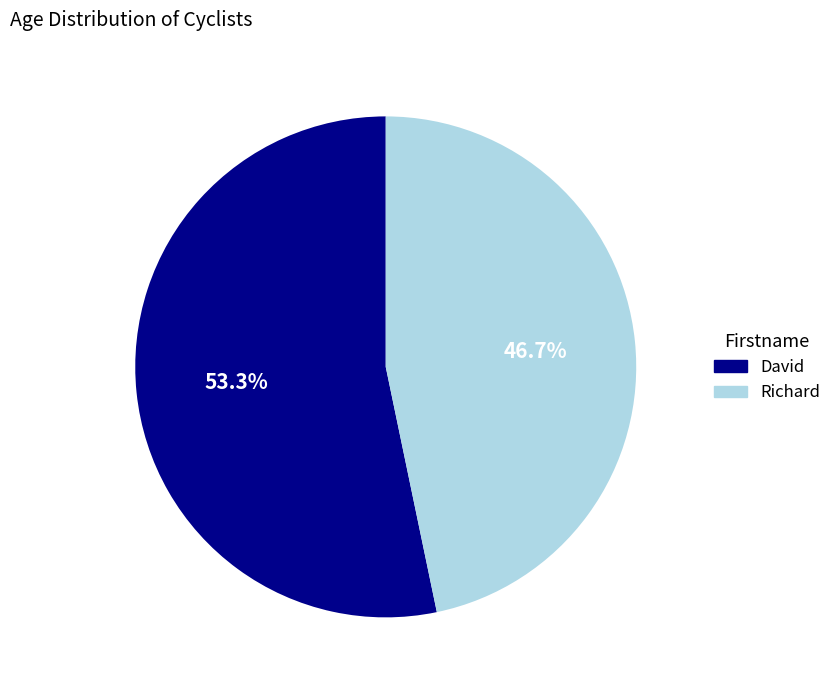

What percentage is the Richard slice, to the nearest percent?

47%